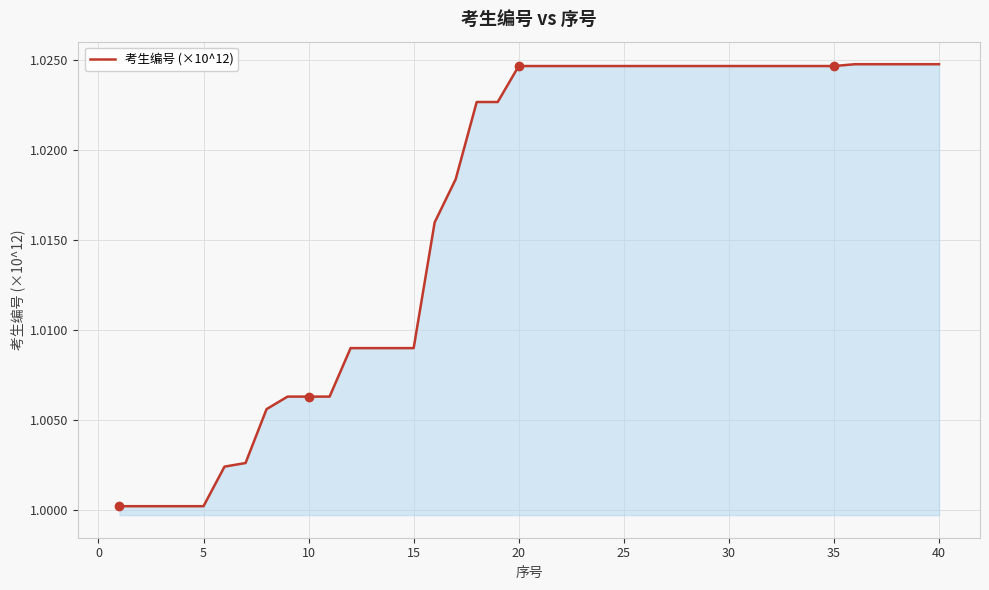

The chart shows a value of 1.4 at 25. True or false?

False